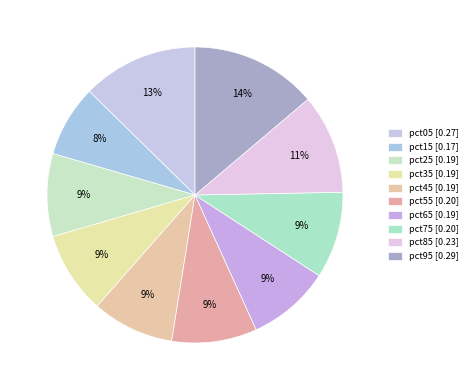

Does pct65 represent more than half of the total?

No